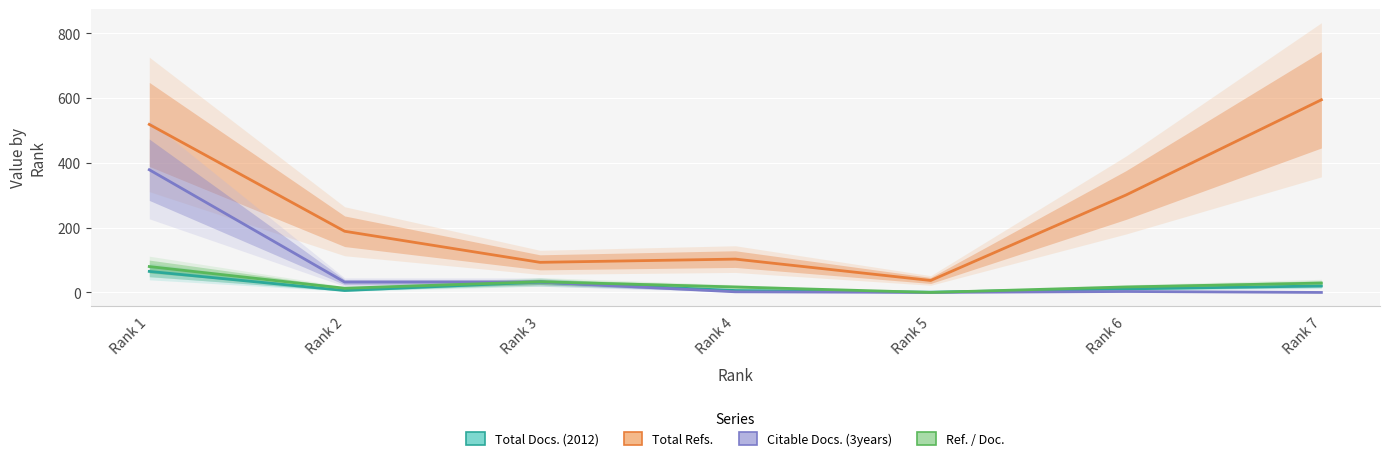

What is the total value across all series at Rank 1?

1043